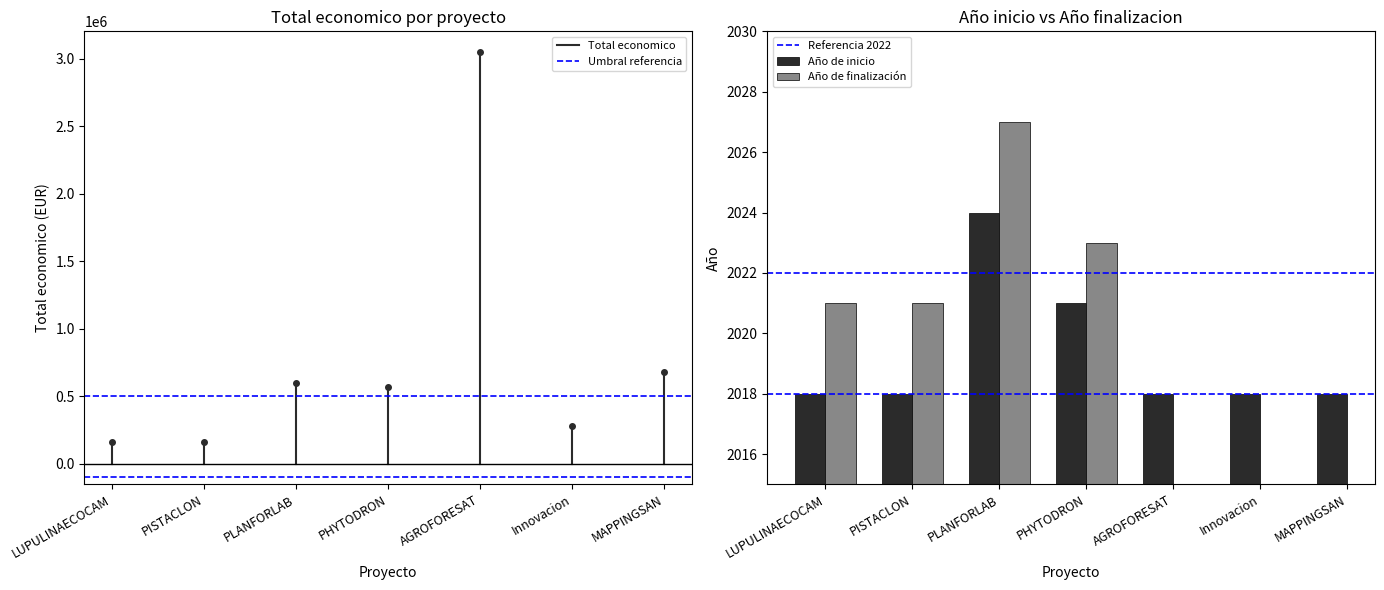

What is the minimum value for Año de inicio?

2018